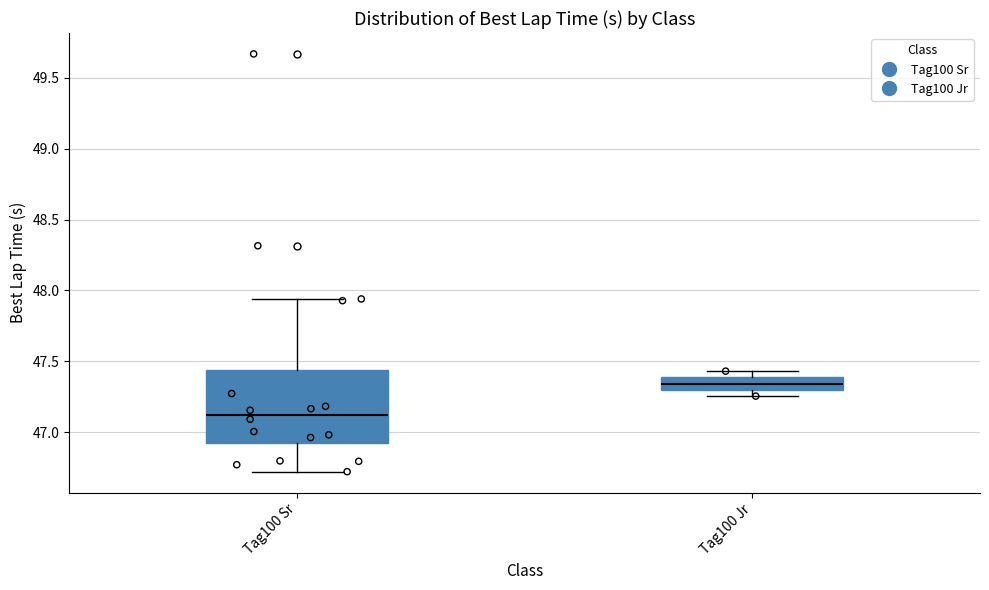

Where does the median line of the box for Tag100 Sr sit on the y-axis? The values are not printed on the chart, so give them approximately, as read against the axis.

47.10